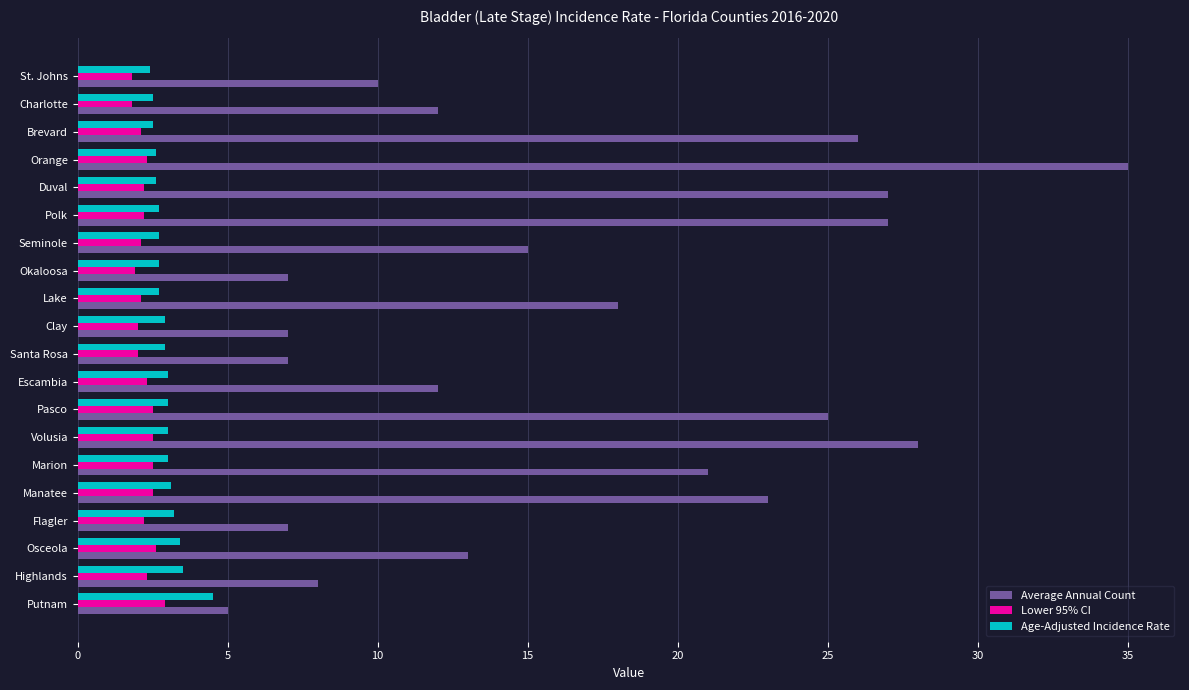

Between Seminole and Polk, which series saw the biggest shift?

Average Annual Count